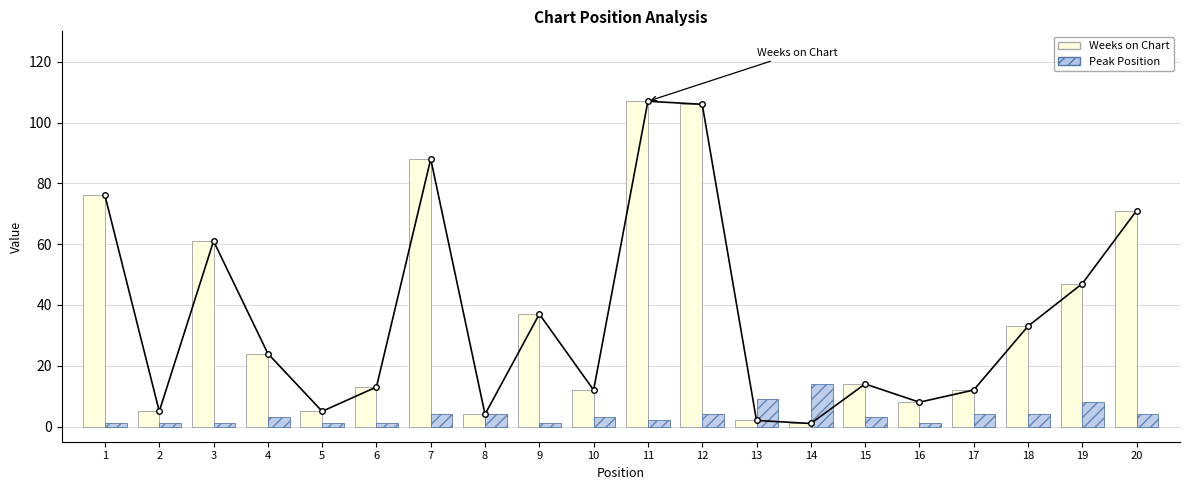

List the series in order of their peak value, lowest first.

Peak Position, Weeks on Chart